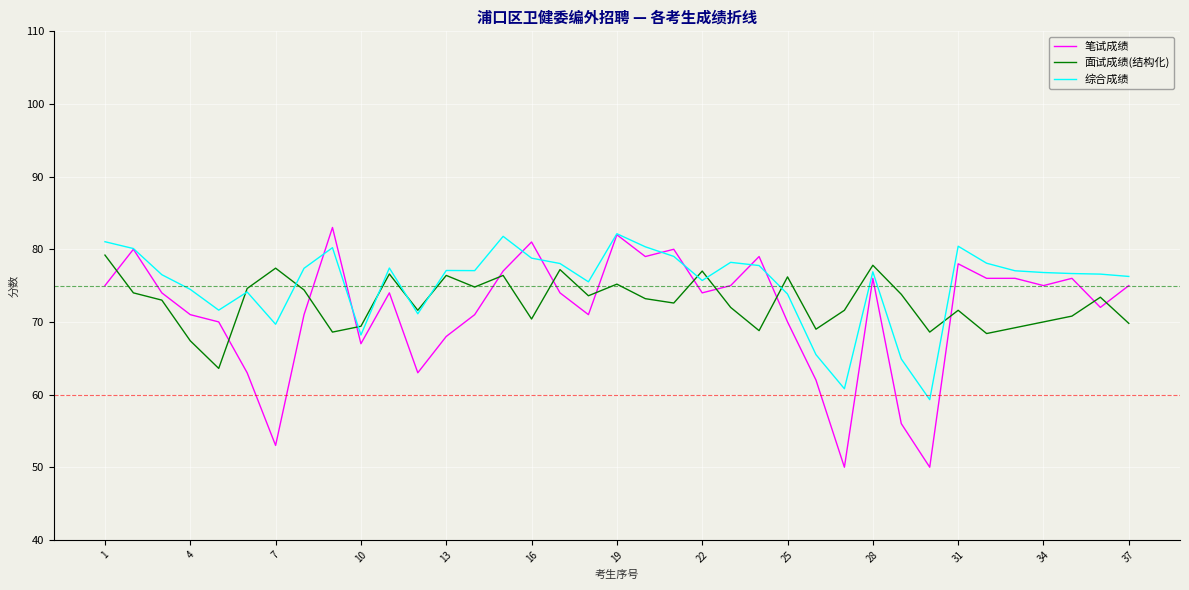

How many interior local peaks does the 面试成绩(结构化) series have?

11